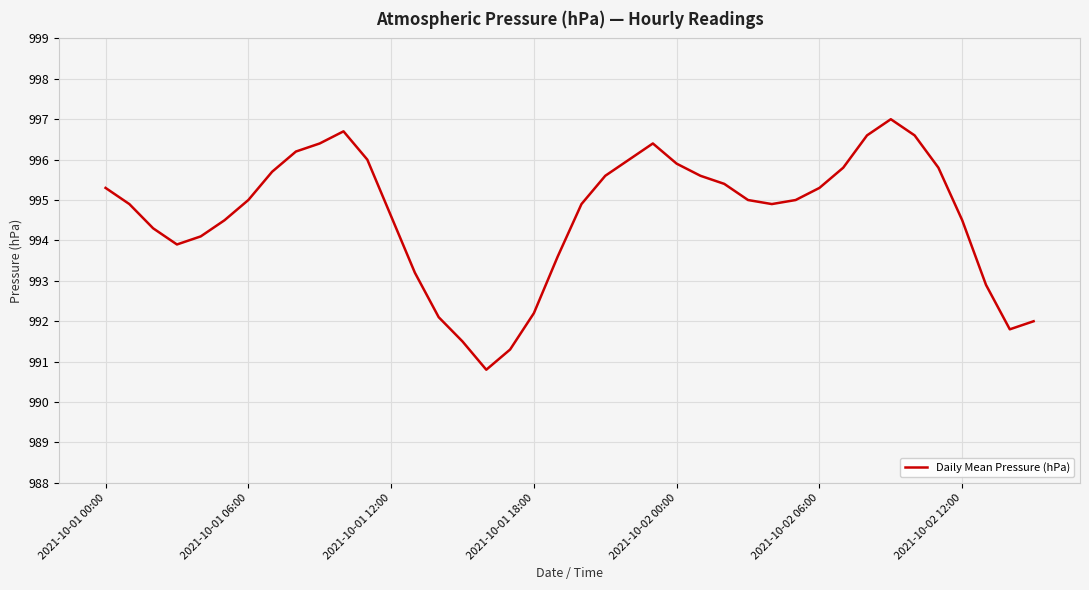

What is the maximum value shown in the chart?

997.0